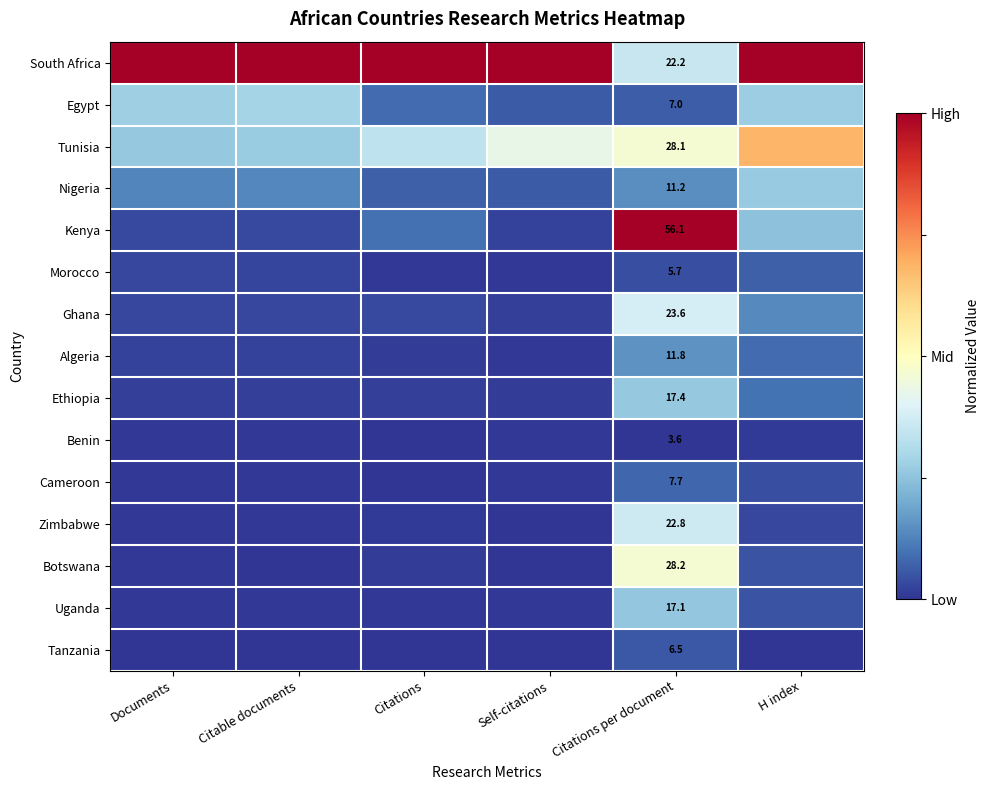

Rank the series at Documents from highest to lowest value.

South Africa, Egypt, Tunisia, Nigeria, Kenya, Morocco, Ghana, Algeria, Ethiopia, Benin, Cameroon, Zimbabwe, Botswana, Uganda, Tanzania